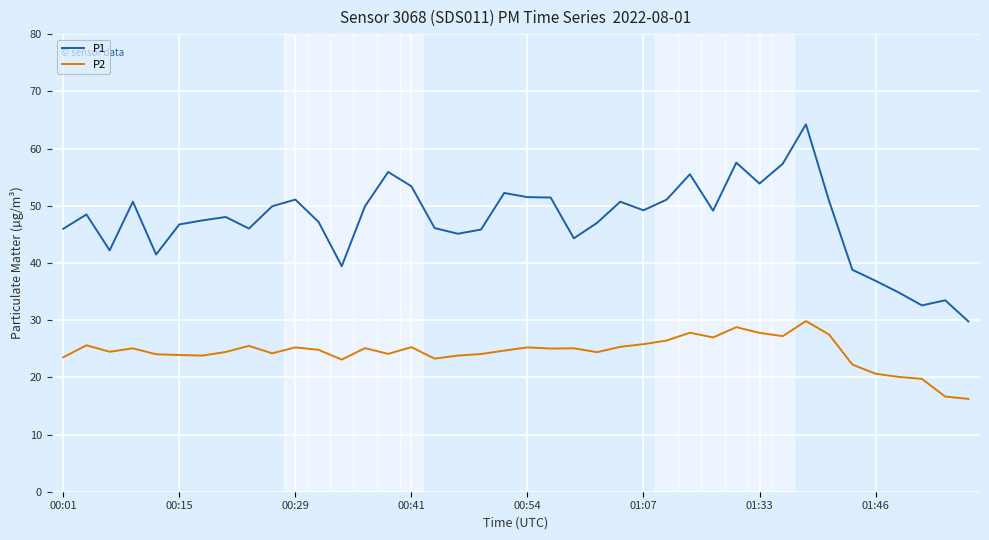

Which series has the widest spread of values?

P1